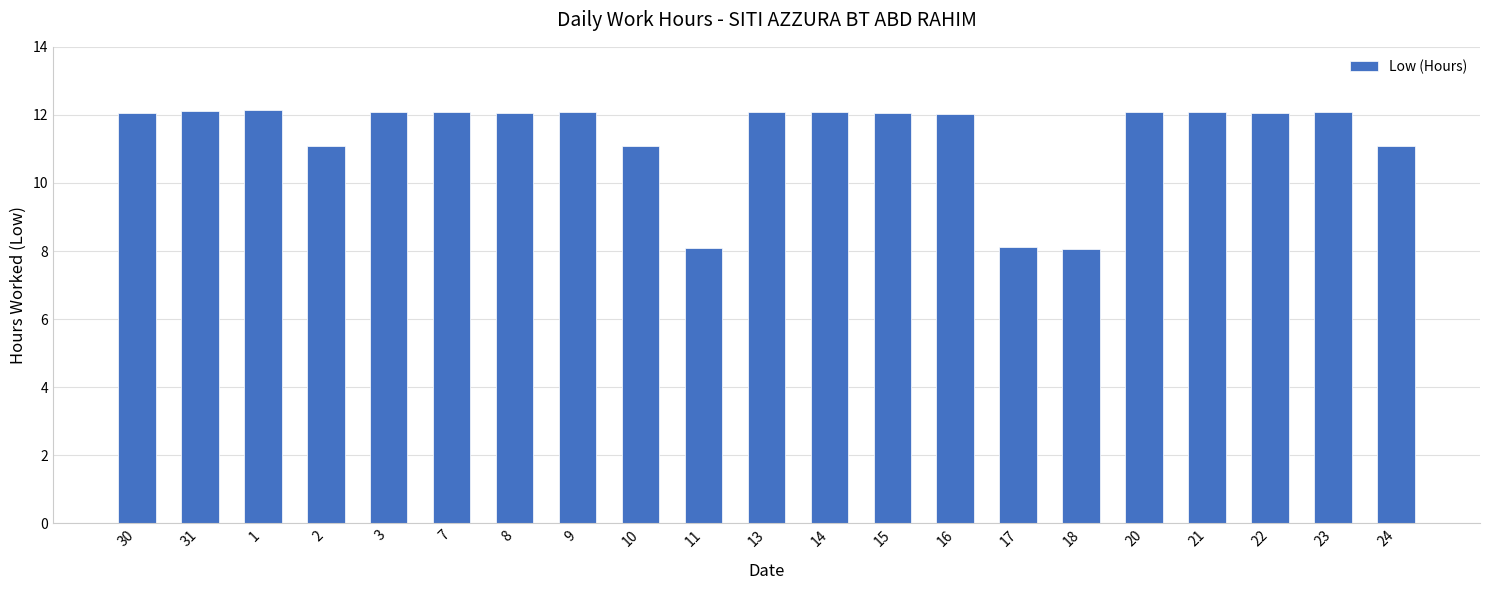

How many bars are there in total?

21